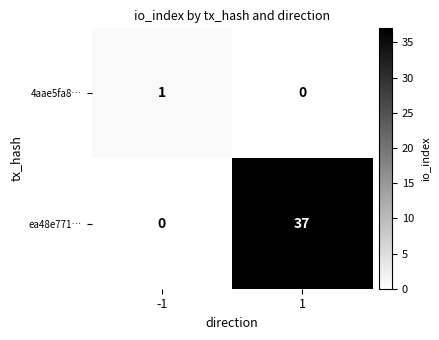

Rank the series by their average value, from highest to lowest.

ea48e771…, 4aae5fa8…